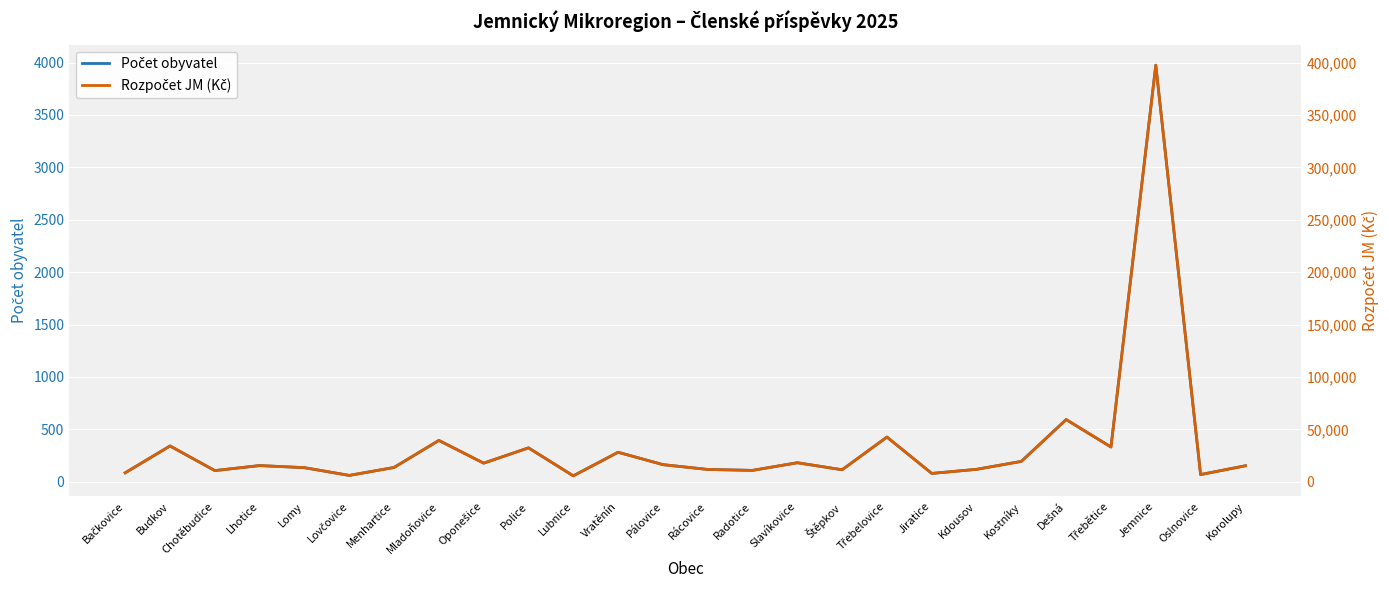

Where is the first local maximum for Počet obyvatel?

Budkov